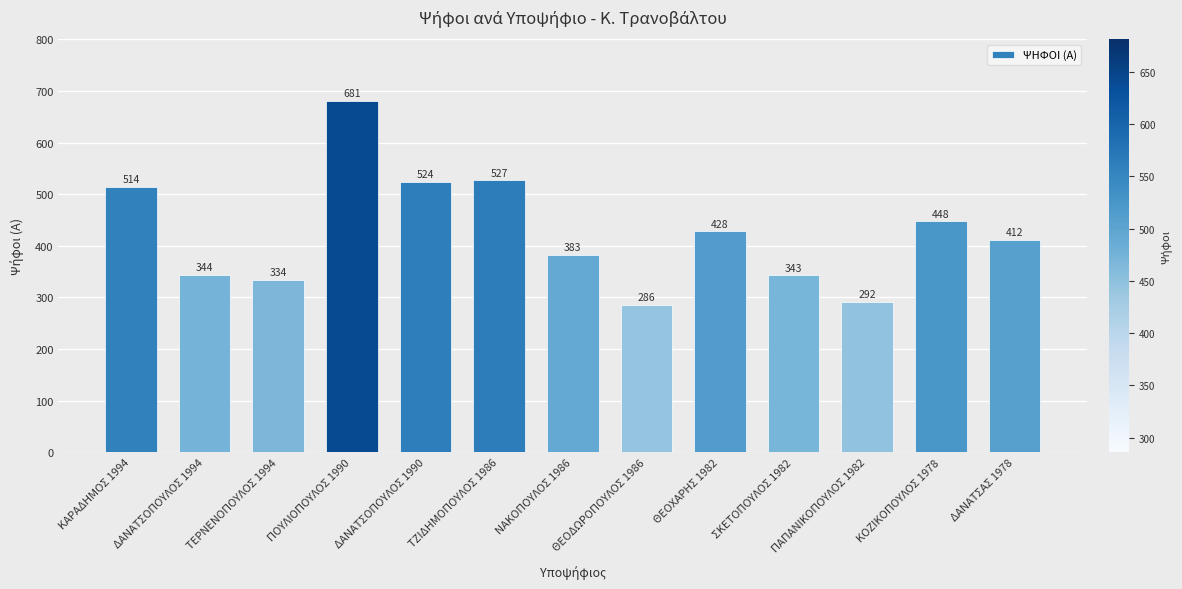

Does the chart contain any negative values?

No